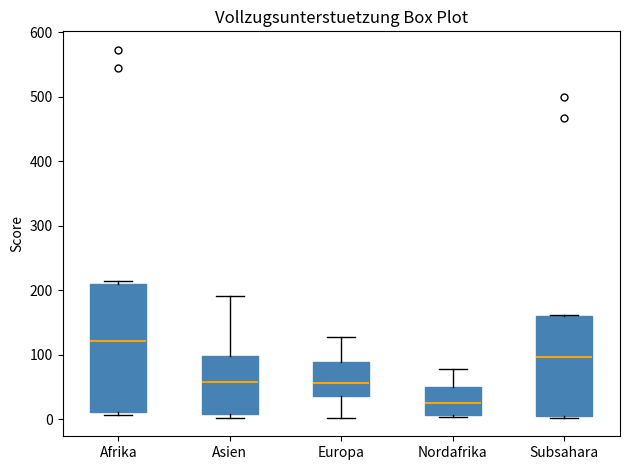

Where is the lower edge of the box for Subsahara on the y-axis? The values are not printed on the chart, so give them approximately, as read against the axis.

10